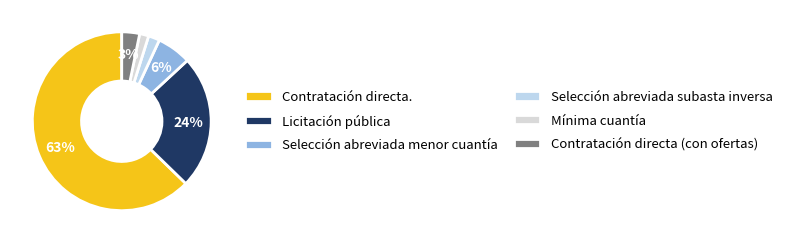

Do Mínima cuantía and Selección abreviada menor cuantía together represent more than half of the pie?

No